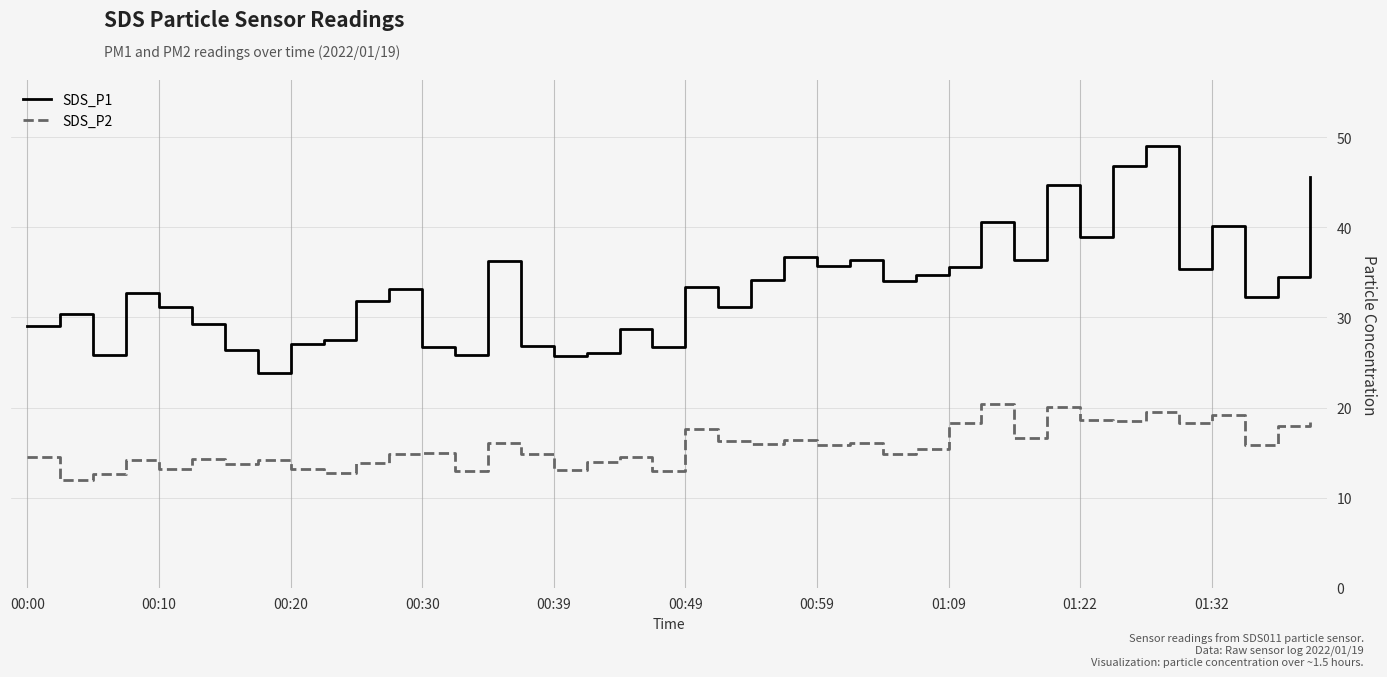

Which series has the largest total across all categories?

SDS_P1